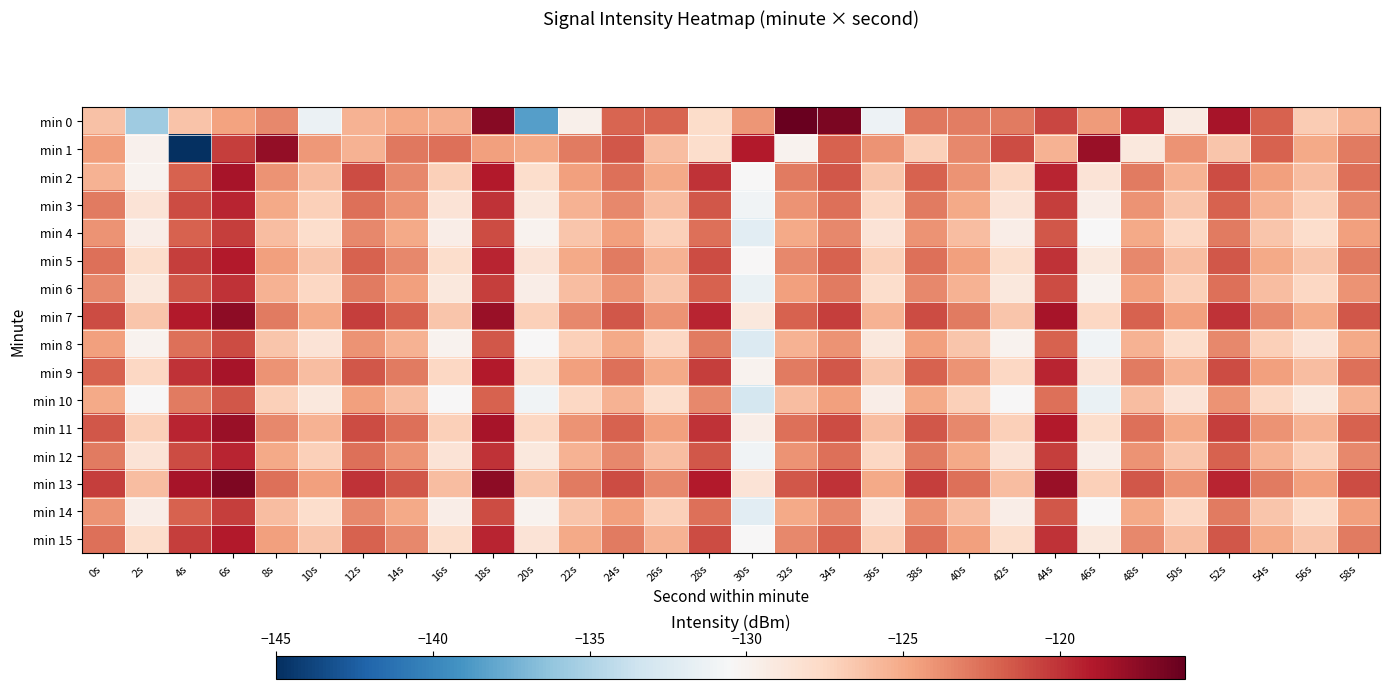

What is the smallest value displayed?

-145.0